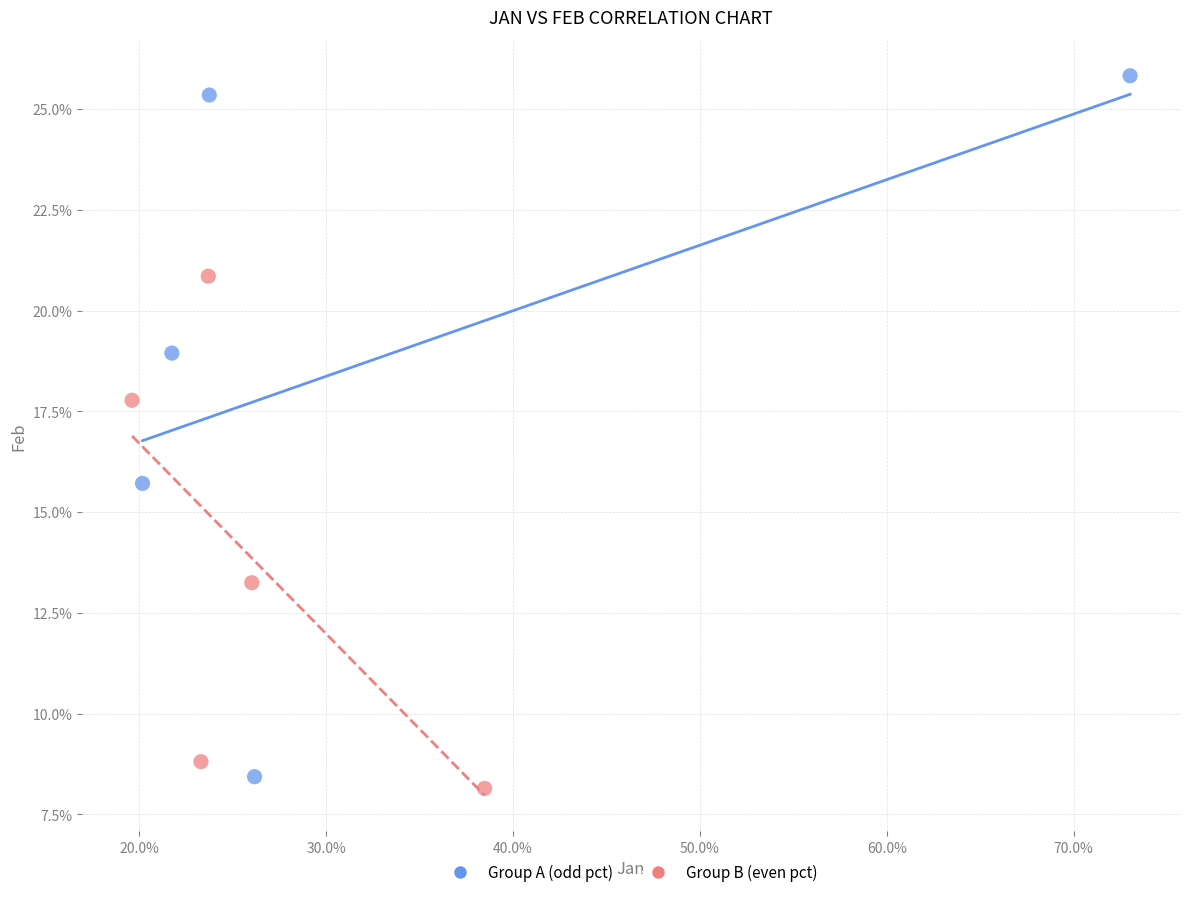

What are all the series names shown in the legend?

Group A (odd pct), Group B (even pct)